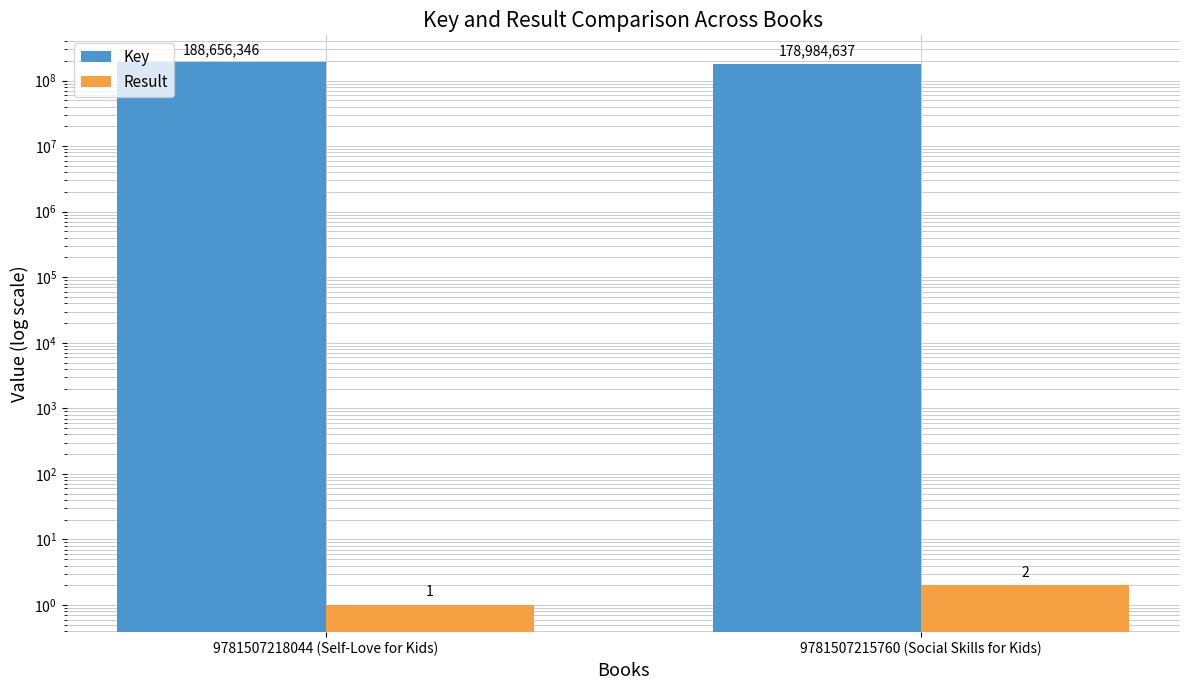

Which series has the largest range (max minus min)?

Key